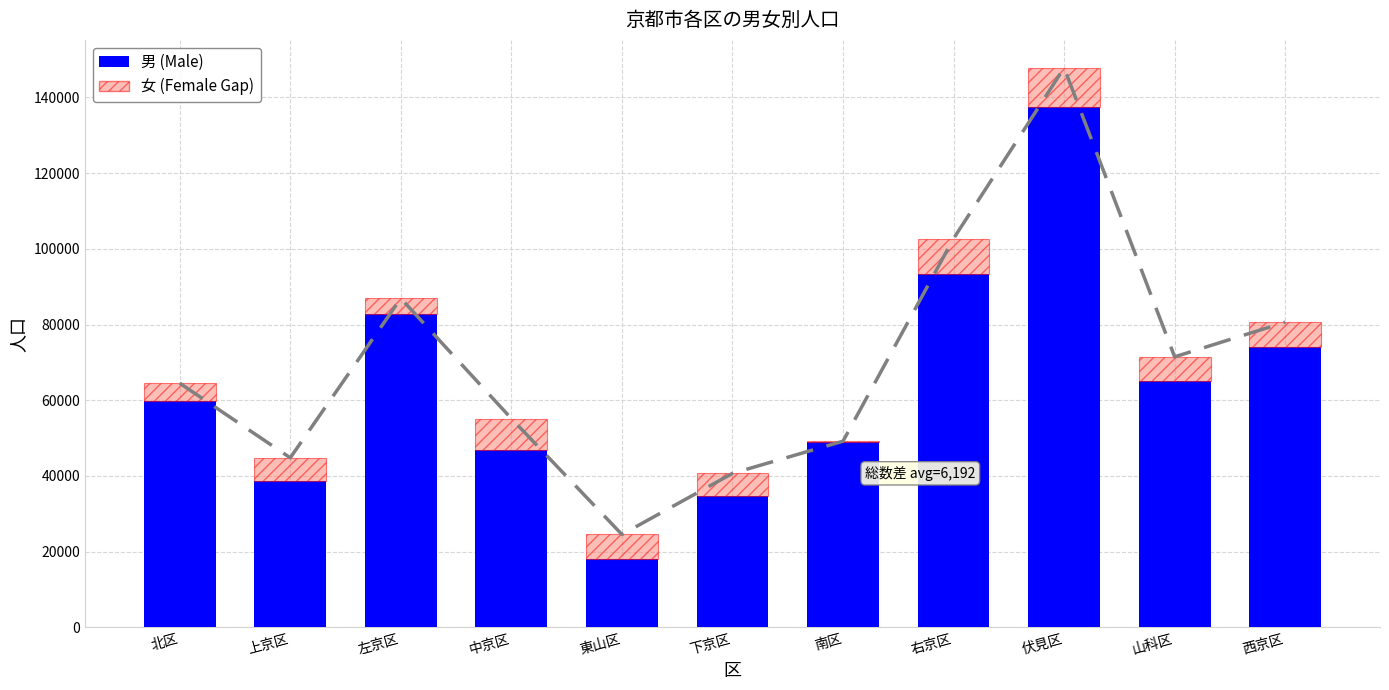

Which category has the lowest value across all series?

南区